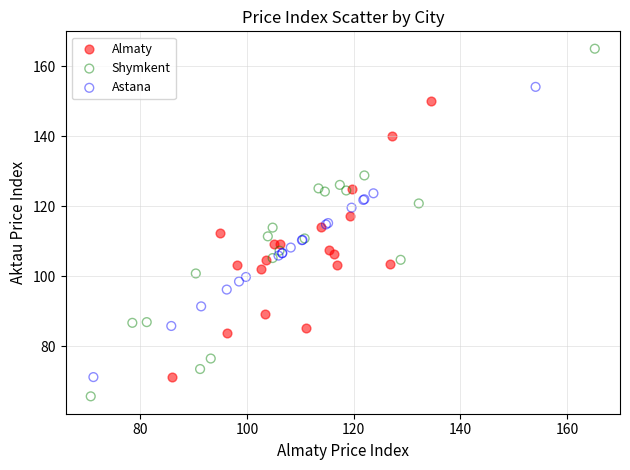

Which series contains the lowest Y value?

Shymkent